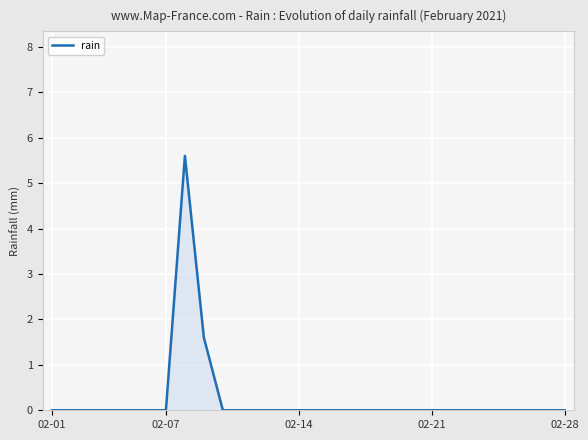

What is the average value?

0.3